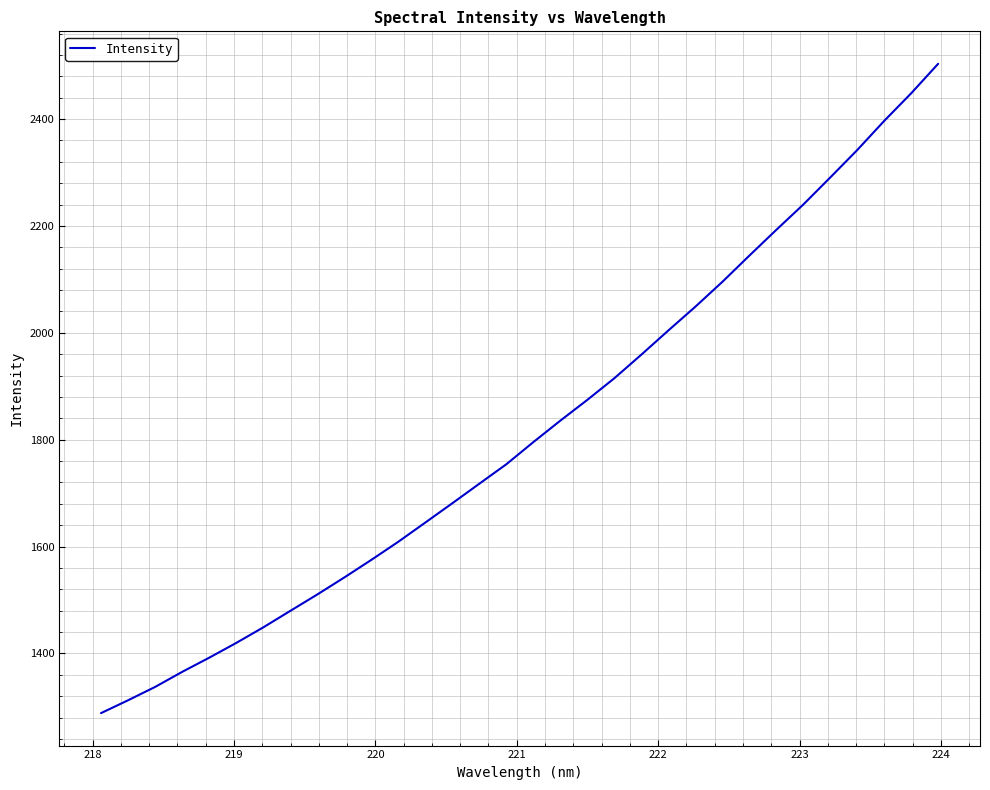

What is the minimum value shown in the chart?

1288.3